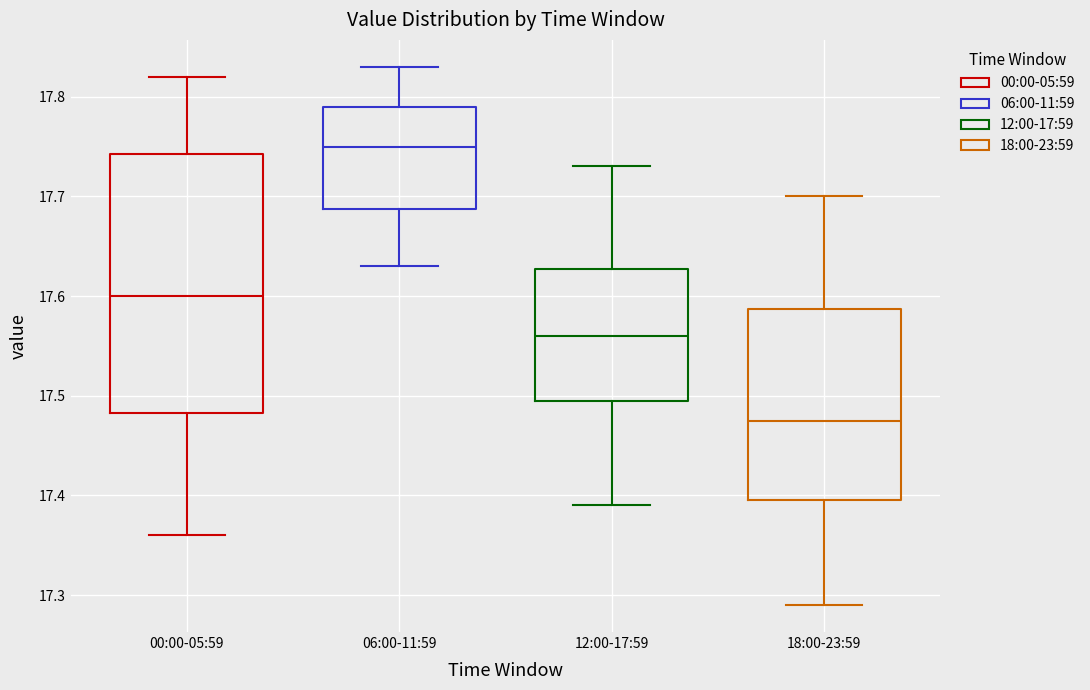

Which box's median line is the lowest?

18:00-23:59